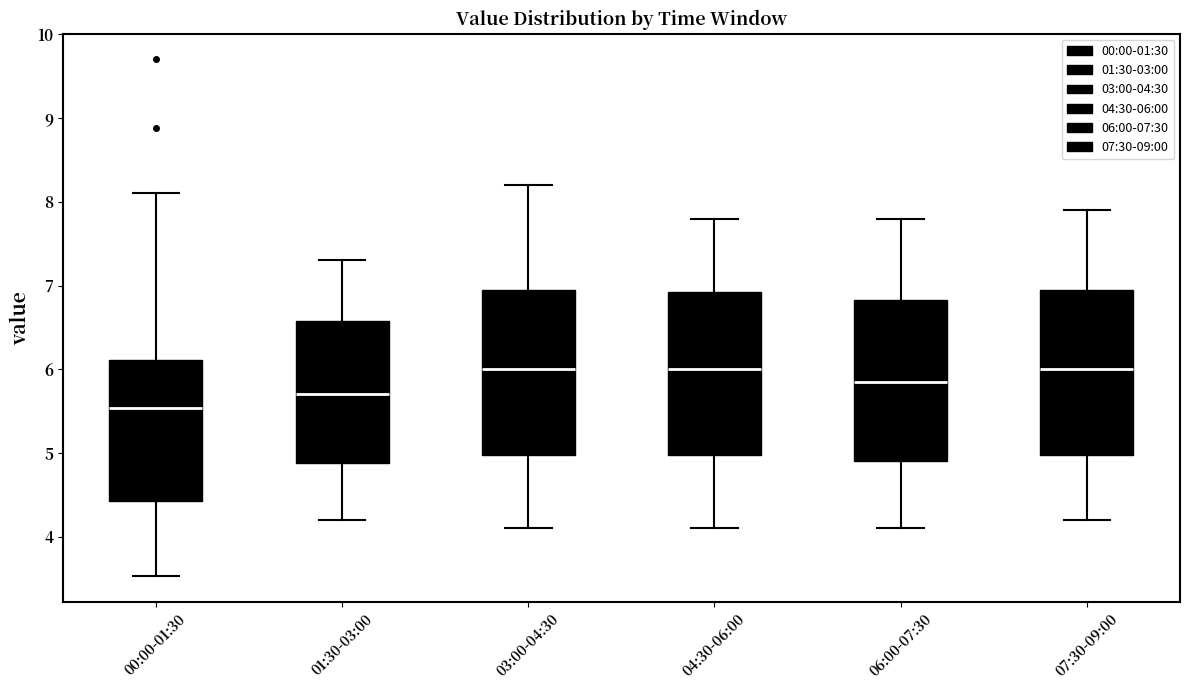

Reading left to right, read every box against the y-axis: the position of its median line, the range the box covers, and the ends of its whiskers. The values are not printed on the chart, so give them approximately, as read against the axis.

00:00-01:30: median 5.5, box 4.4 to 6.1, whiskers 3.5 to 8.1
01:30-03:00: median 5.7, box 4.9 to 6.6, whiskers 4.2 to 7.3
03:00-04:30: median 6.0, box 5.0 to 7.0, whiskers 4.1 to 8.2
04:30-06:00: median 6.0, box 5.0 to 6.9, whiskers 4.1 to 7.8
06:00-07:30: median 5.9, box 4.9 to 6.8, whiskers 4.1 to 7.8
07:30-09:00: median 6.0, box 5.0 to 7.0, whiskers 4.2 to 7.9